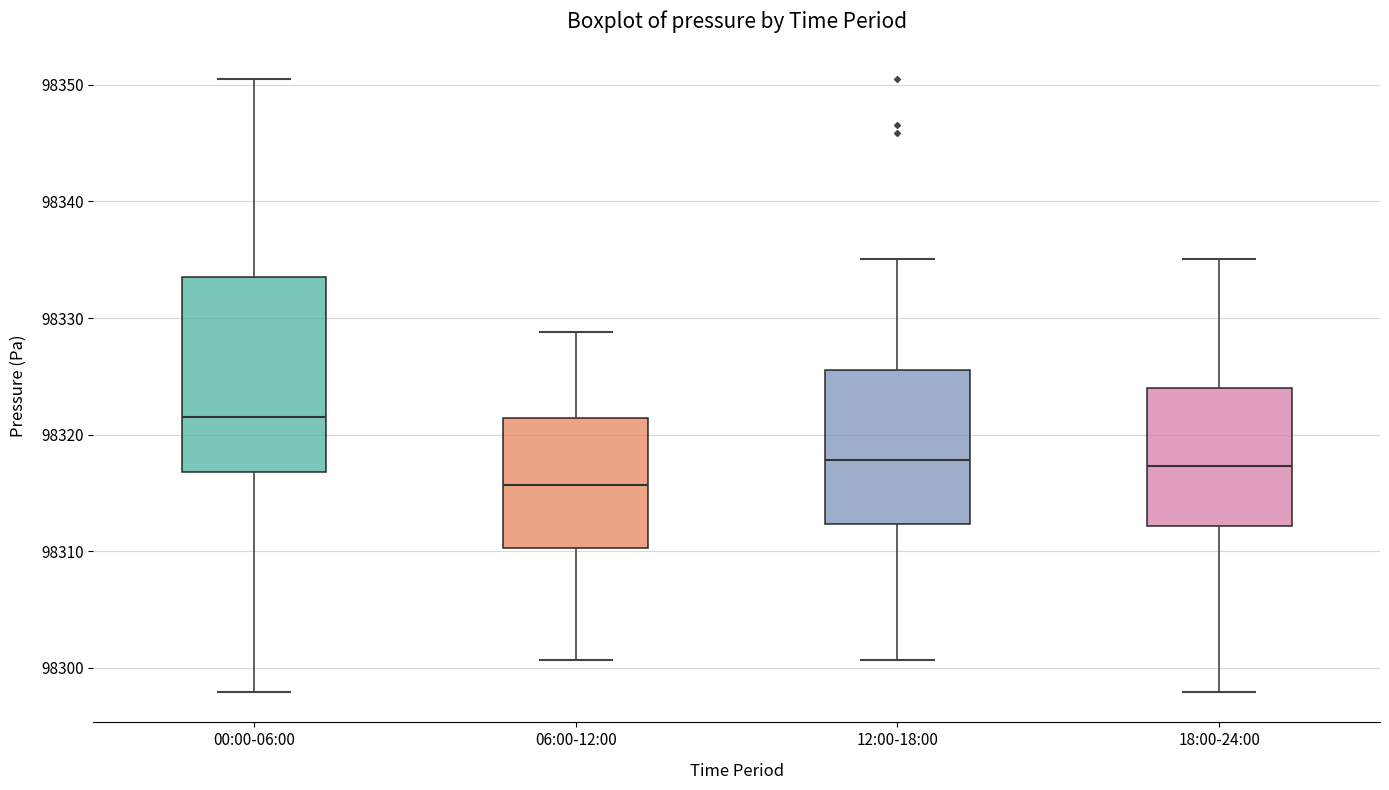

Comparing the boxes themselves (not the whiskers), which one is the tallest?

00:00-06:00